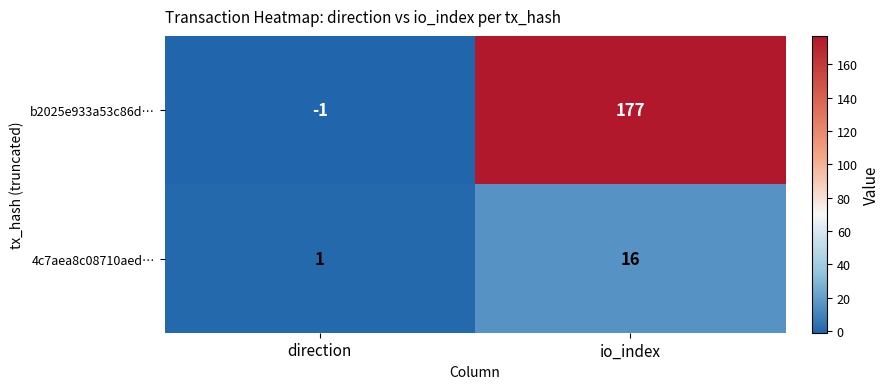

What is the sum of the b2025e933a53c86d… values at direction and io_index?

176